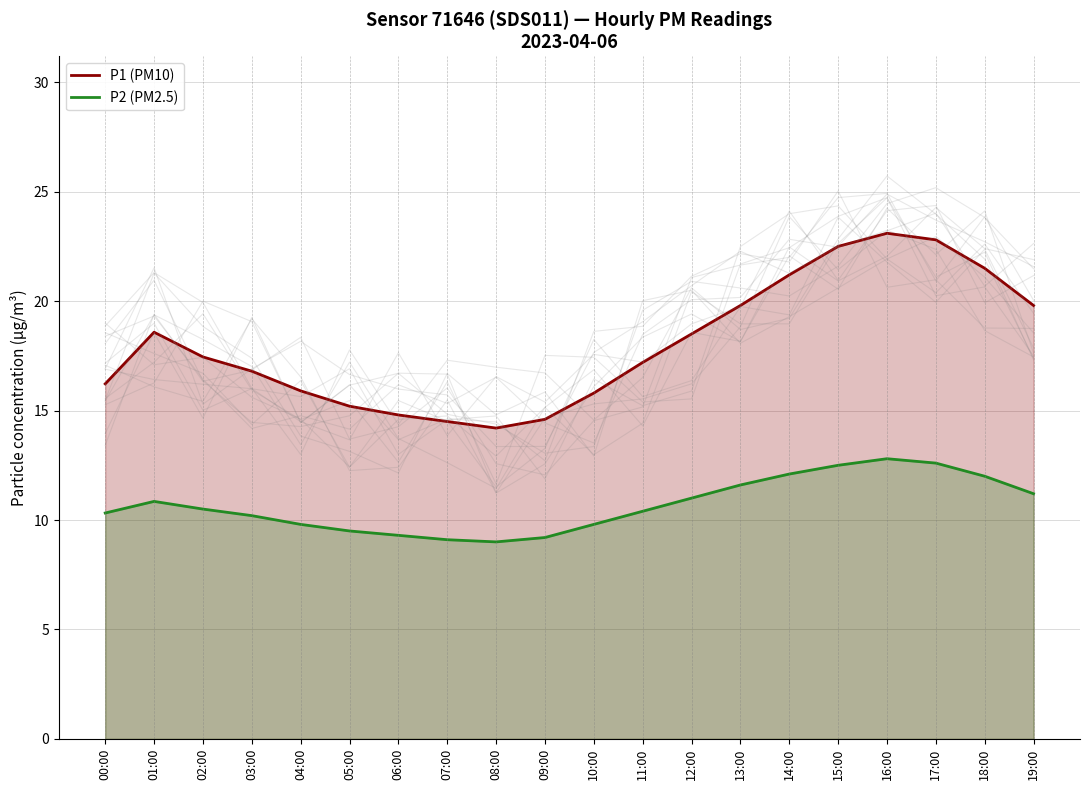

What is the difference between the P1 (PM10) values at 10:00 and 05:00?

0.6